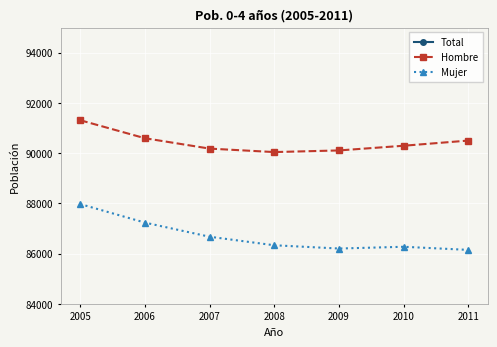

Reading left to right, list all the values displayed in this chart.

Total: 179284	177828	176851	176373	176308	176565	176647
Hombre: 91311	90594	90180	90042	90107	90294	90500
Mujer: 87973	87234	86671	86331	86201	86271	86147